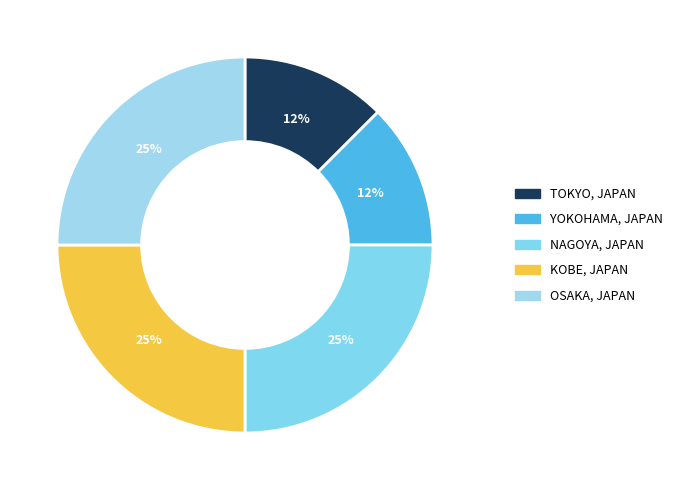

Count the number of slices in the pie.

5